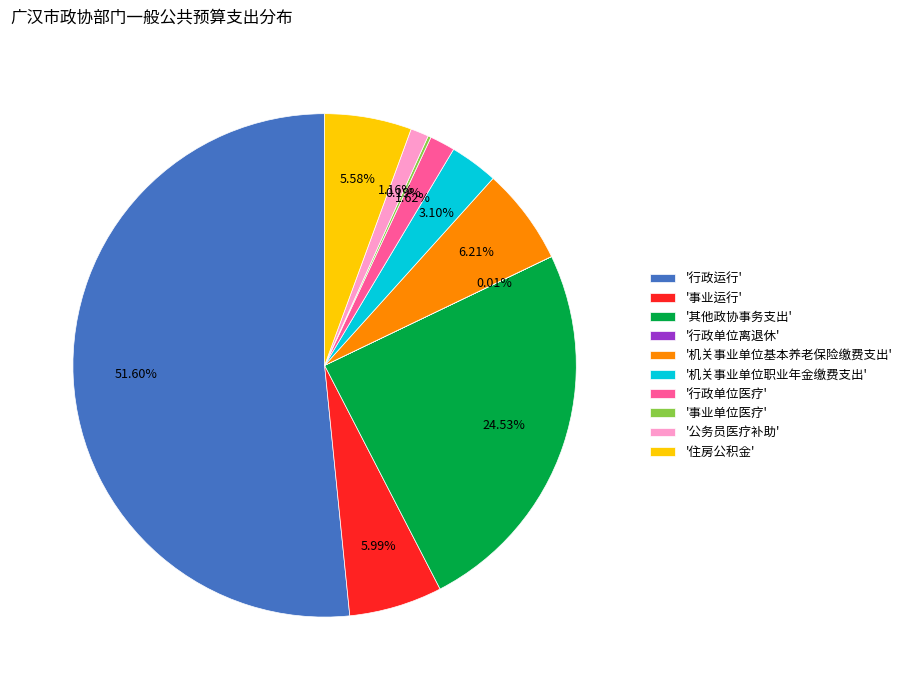

Which slice is the largest?

'行政运行'